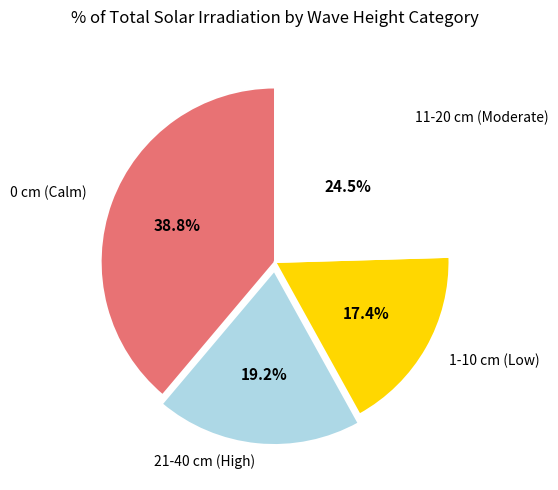

To the nearest percent, what is the average slice percentage?

25%